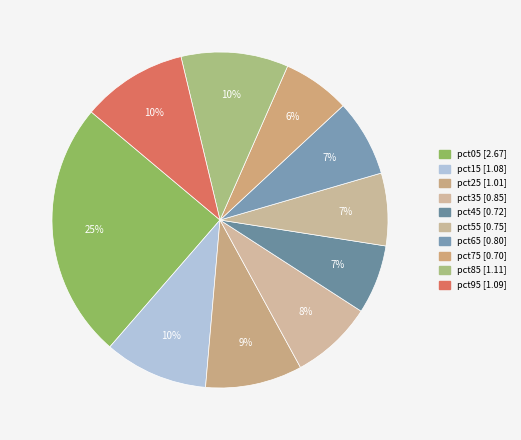

Is pct25 the majority of the pie?

No